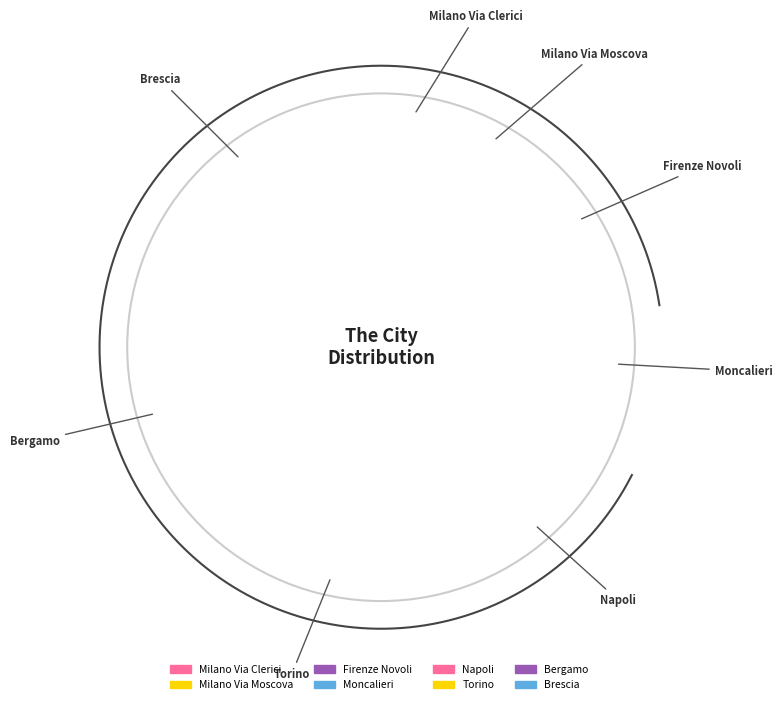

The Brescia slice represents 20% of the pie. True or false?

True